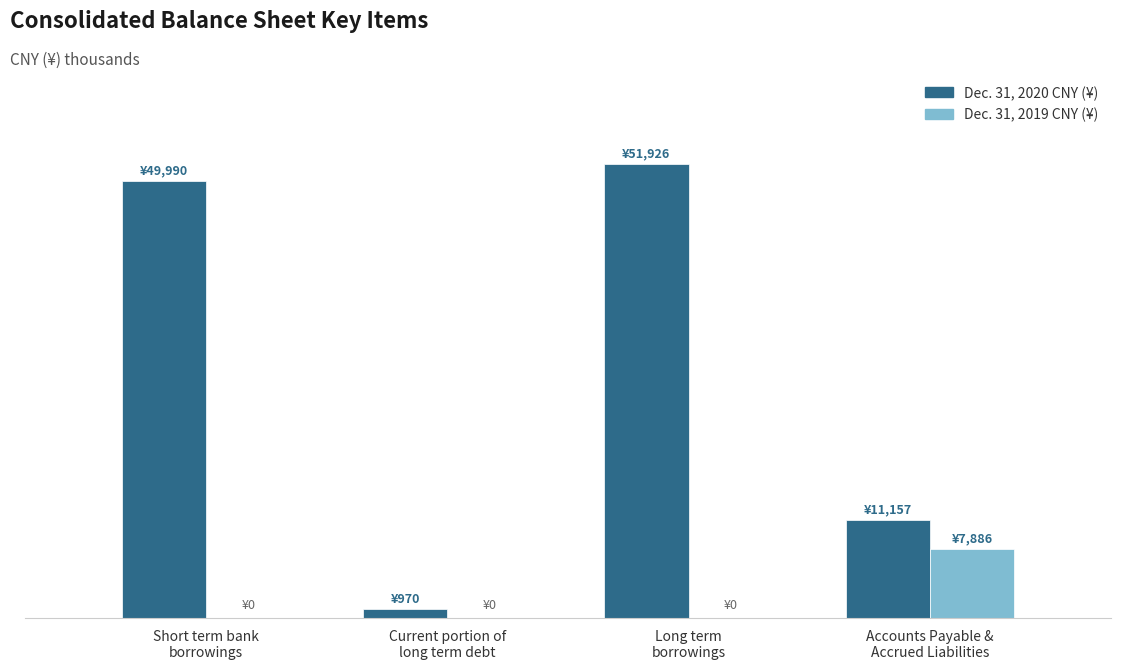

What are all the series names shown in the legend?

Dec. 31, 2020 CNY (¥), Dec. 31, 2019 CNY (¥)